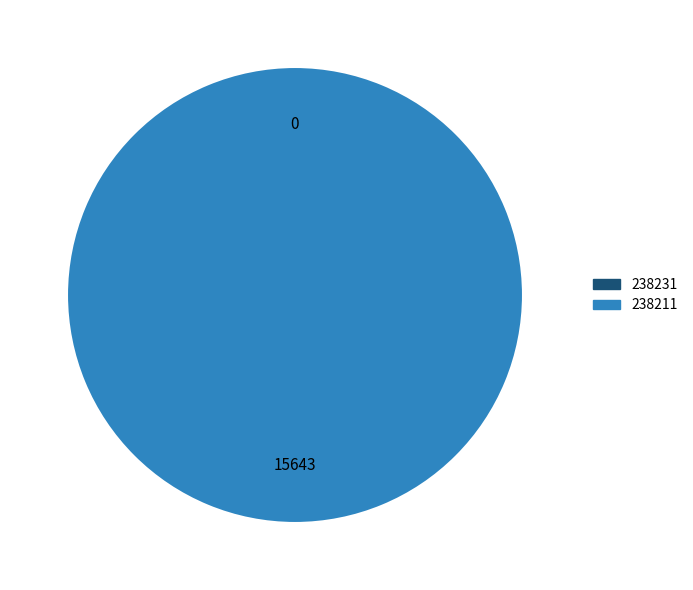

To the nearest percent, what is the average slice percentage?

50%